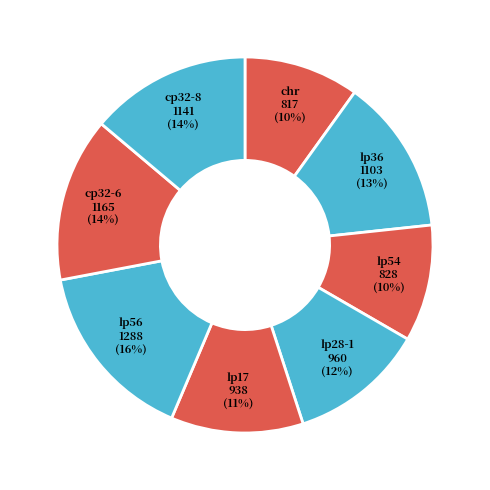

Is there a majority slice in this chart?

No